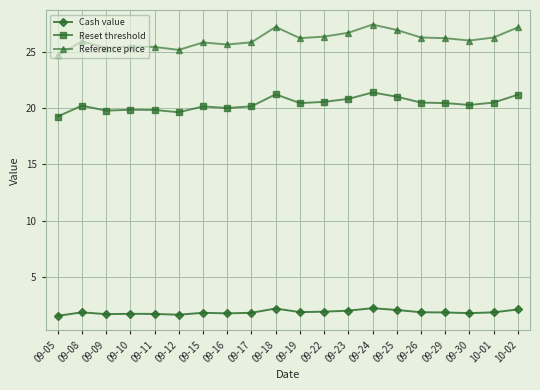

True or false: Reference price has more than 1 interior local peaks.

True